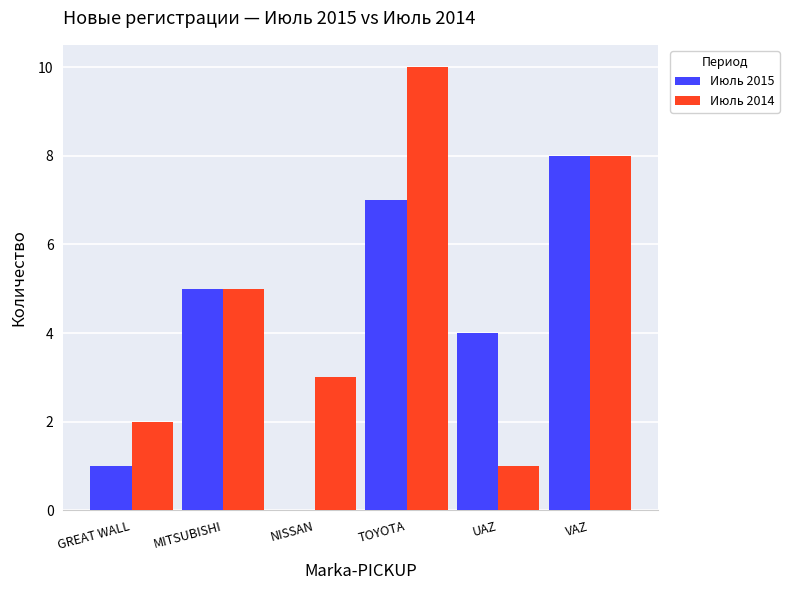

At which label is Июль 2015 closest to 4?

UAZ